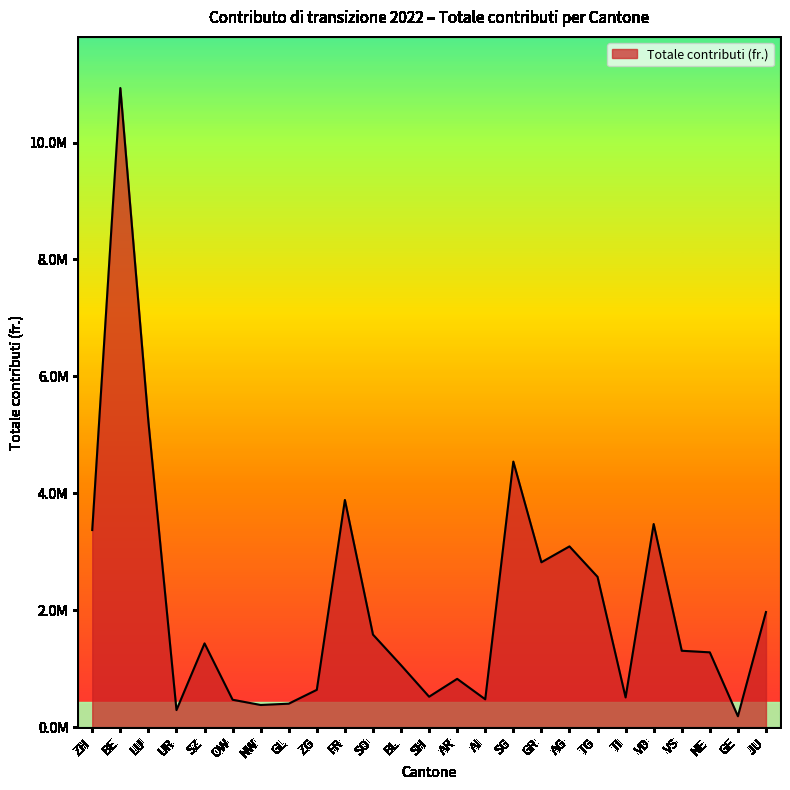

List the labels in order of value, largest first.

BE, LU, SG, FR, VD, ZH, AG, GR, TG, JU, SO, SZ, VS, NE, BL, AR, ZG, SH, TI, AI, OW, GL, NW, UR, GE